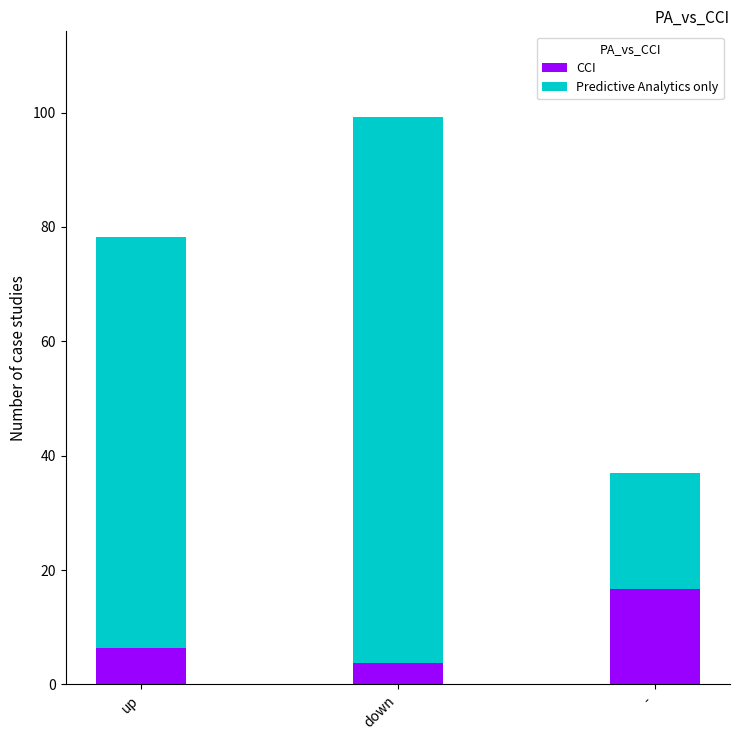

Where does the CCI series first go above 6?

up